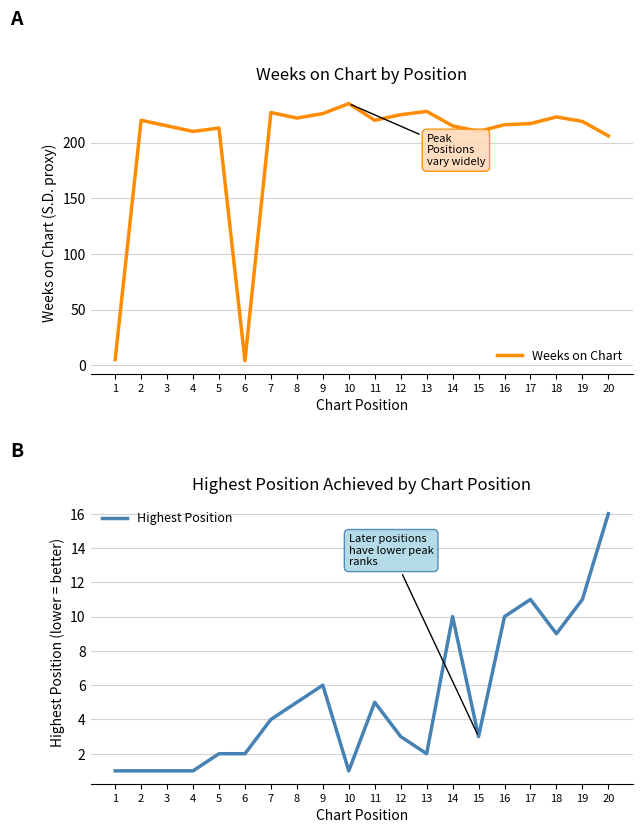

How many lines are shown in the chart?

2